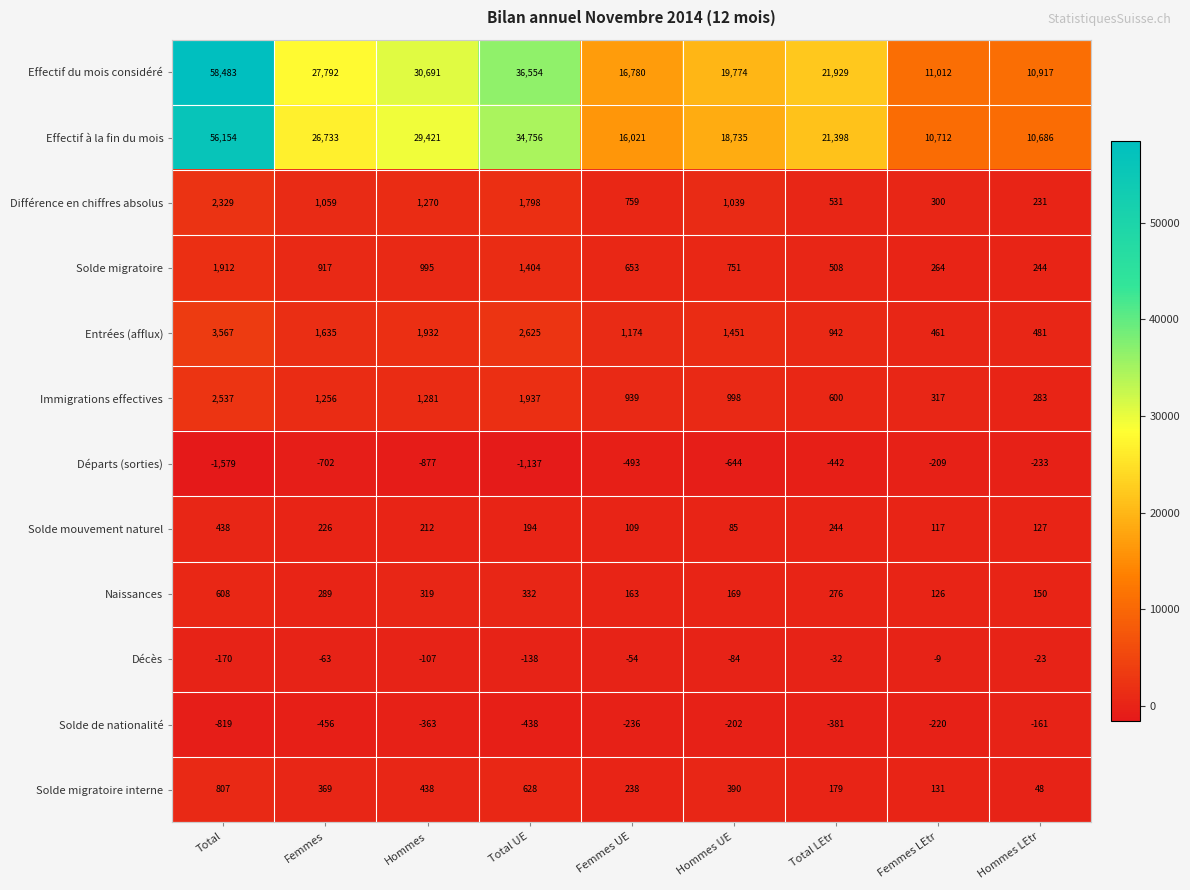

What is the minimum value shown in the chart?

-1579